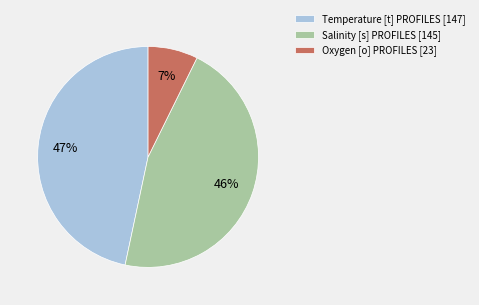

Rank the categories by value from lowest to highest.

Oxygen [o] PROFILES, Salinity [s] PROFILES, Temperature [t] PROFILES